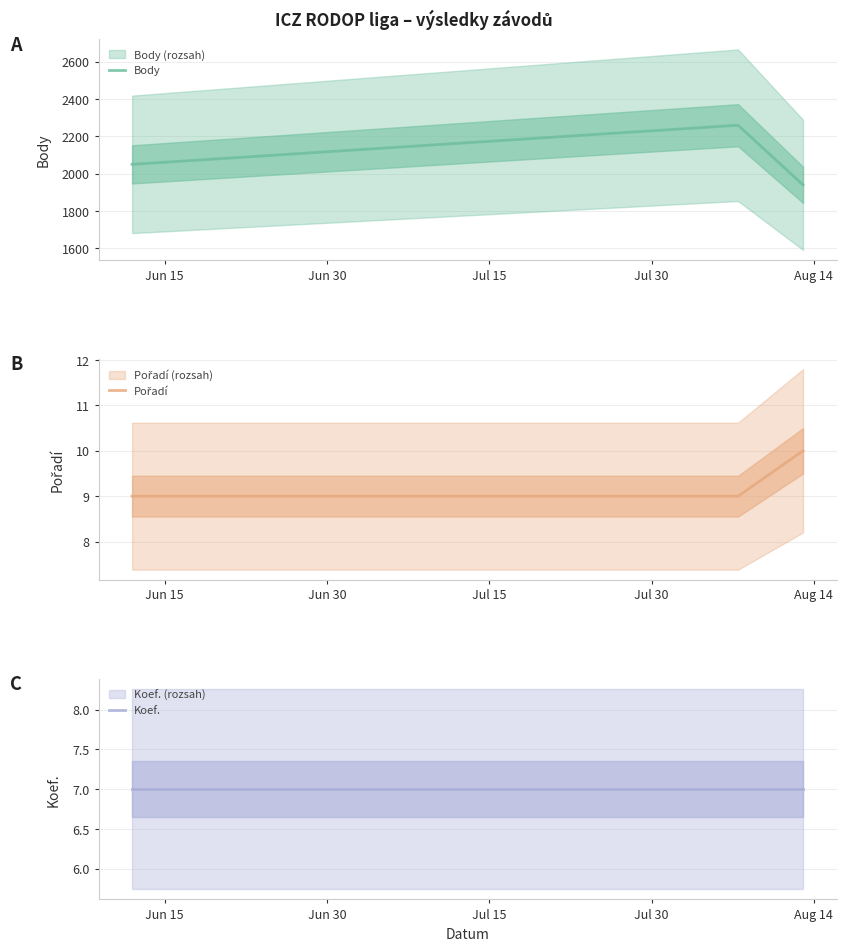

Is this an area chart (filled region under the line)?

No